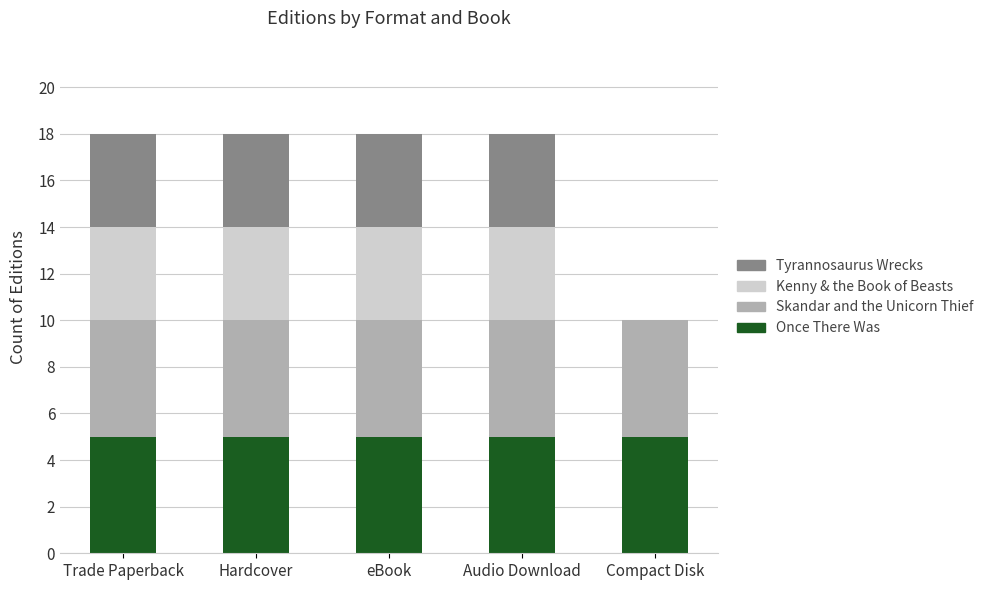

What is the total value across all series at Hardcover?

18